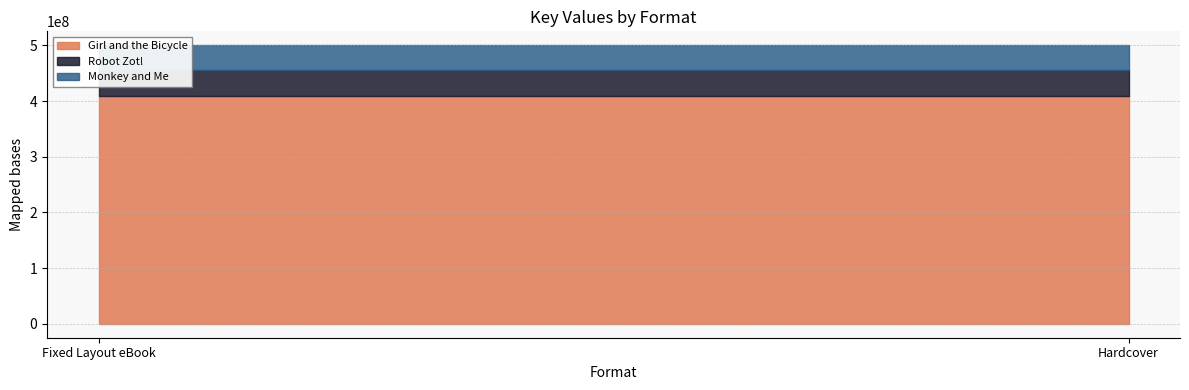

The Girl and the Bicycle series shows 408287826 at Hardcover. True or false?

True